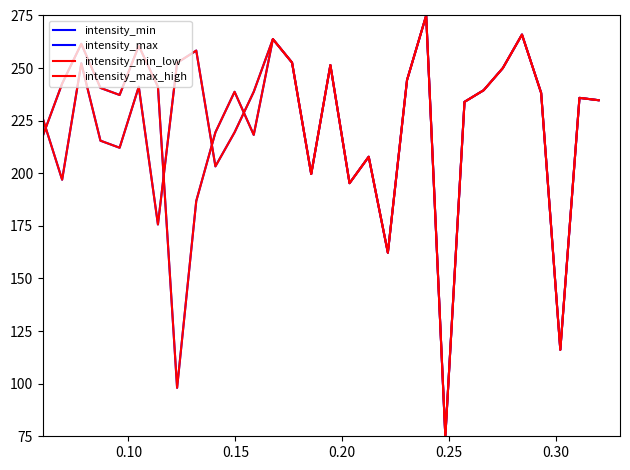

Does the chart display data point markers on the line(s)?

No